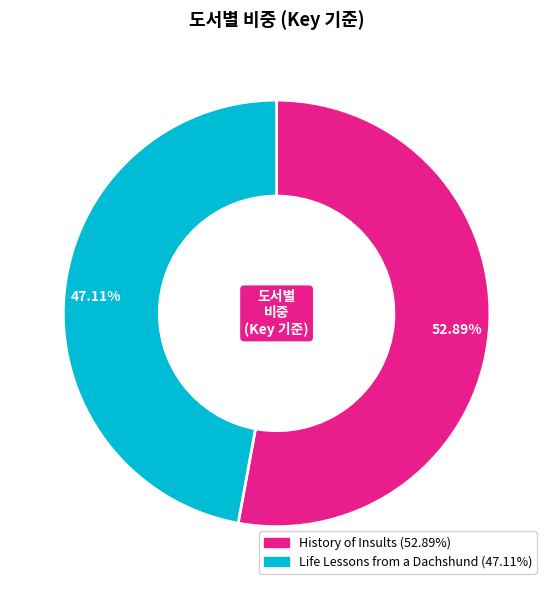

What is the majority slice?

History of Insults